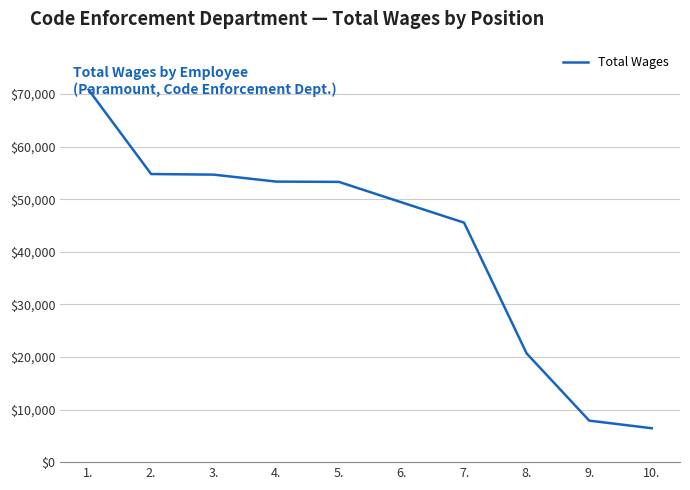

What is the difference between the maximum and minimum values?

64394